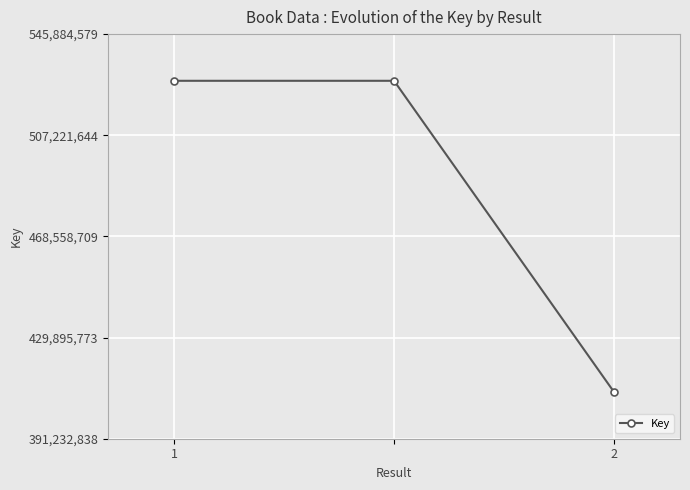

What is the sum of all values?

1465157566